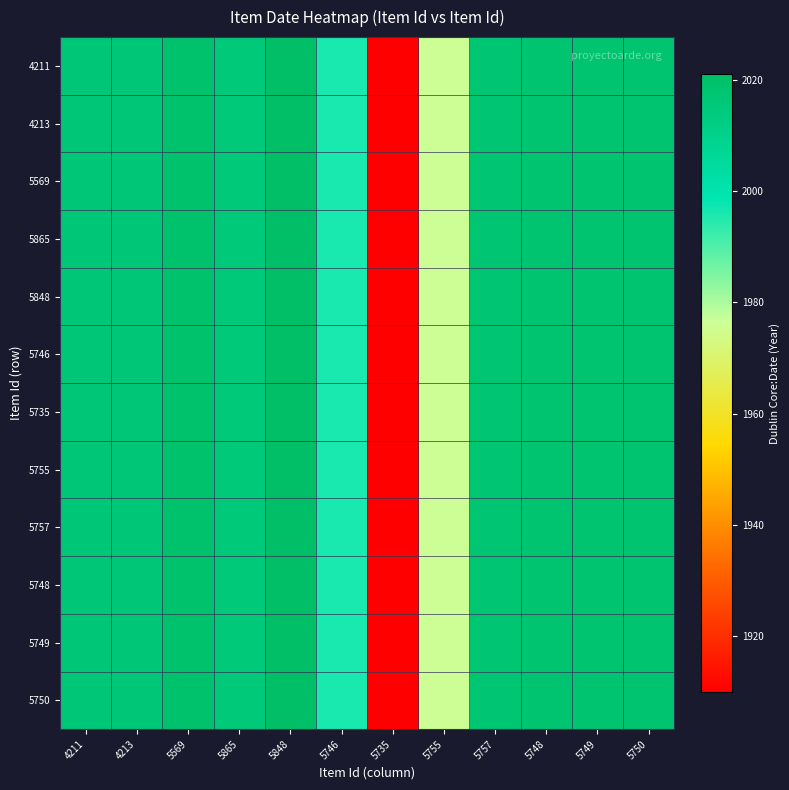

Reading right to left, extract all data points from this chart.

4211: 5750=2018	5749=2018	5748=2018	5757=2017	5755=1976	5735=1910	5746=1996	5848=2021	5865=2015	5569=2019	4213=2016	4211=2016
4213: 5750=2018	5749=2018	5748=2018	5757=2017	5755=1976	5735=1910	5746=1996	5848=2021	5865=2015	5569=2019	4213=2016	4211=2016
5569: 5750=2018	5749=2018	5748=2018	5757=2017	5755=1976	5735=1910	5746=1996	5848=2021	5865=2015	5569=2019	4213=2016	4211=2016
5865: 5750=2018	5749=2018	5748=2018	5757=2017	5755=1976	5735=1910	5746=1996	5848=2021	5865=2015	5569=2019	4213=2016	4211=2016
5848: 5750=2018	5749=2018	5748=2018	5757=2017	5755=1976	5735=1910	5746=1996	5848=2021	5865=2015	5569=2019	4213=2016	4211=2016
5746: 5750=2018	5749=2018	5748=2018	5757=2017	5755=1976	5735=1910	5746=1996	5848=2021	5865=2015	5569=2019	4213=2016	4211=2016
5735: 5750=2018	5749=2018	5748=2018	5757=2017	5755=1976	5735=1910	5746=1996	5848=2021	5865=2015	5569=2019	4213=2016	4211=2016
5755: 5750=2018	5749=2018	5748=2018	5757=2017	5755=1976	5735=1910	5746=1996	5848=2021	5865=2015	5569=2019	4213=2016	4211=2016
5757: 5750=2018	5749=2018	5748=2018	5757=2017	5755=1976	5735=1910	5746=1996	5848=2021	5865=2015	5569=2019	4213=2016	4211=2016
5748: 5750=2018	5749=2018	5748=2018	5757=2017	5755=1976	5735=1910	5746=1996	5848=2021	5865=2015	5569=2019	4213=2016	4211=2016
5749: 5750=2018	5749=2018	5748=2018	5757=2017	5755=1976	5735=1910	5746=1996	5848=2021	5865=2015	5569=2019	4213=2016	4211=2016
5750: 5750=2018	5749=2018	5748=2018	5757=2017	5755=1976	5735=1910	5746=1996	5848=2021	5865=2015	5569=2019	4213=2016	4211=2016